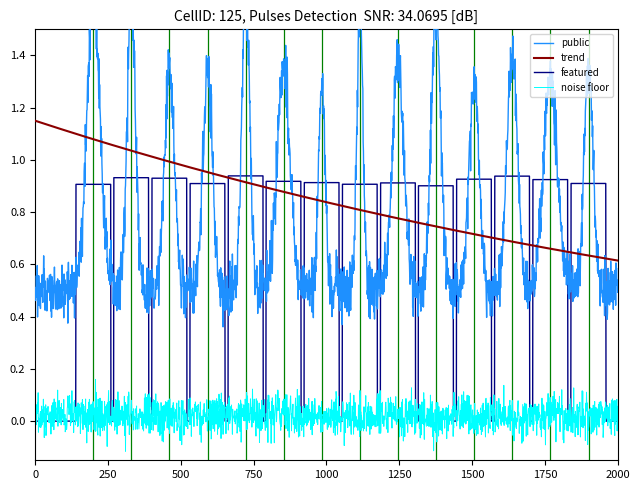

What is the sum of all trend values?

1706.6